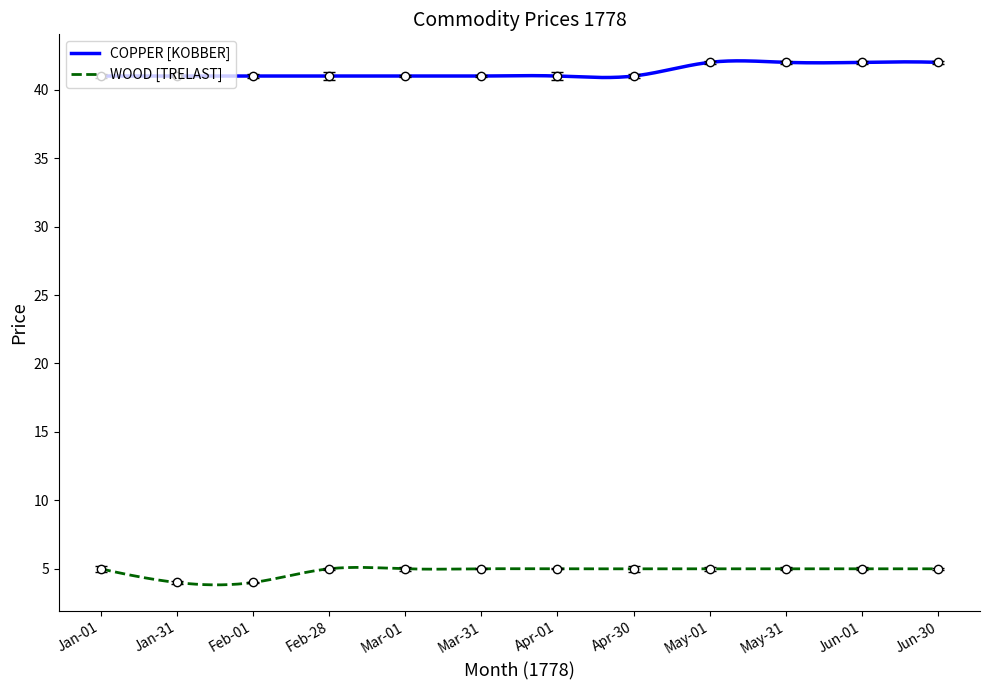

What are all the series names shown in the legend?

COPPER [KOBBER], WOOD [TRELAST]